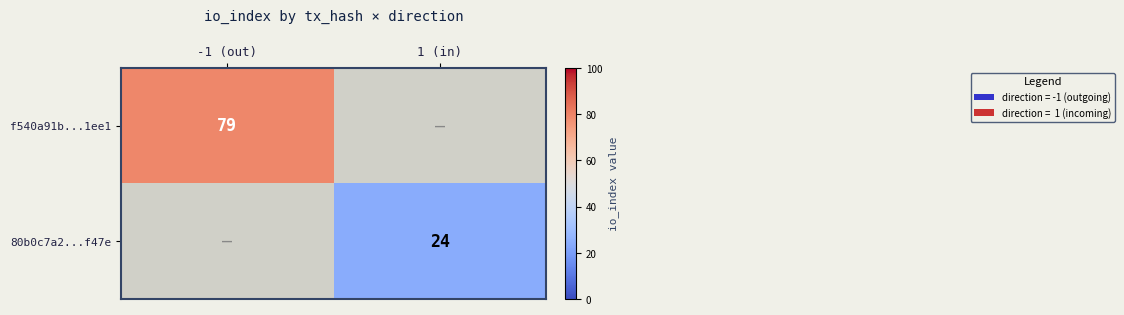

Is it true that f540a91b...1ee1 equals 79 at -1 (out)?

True